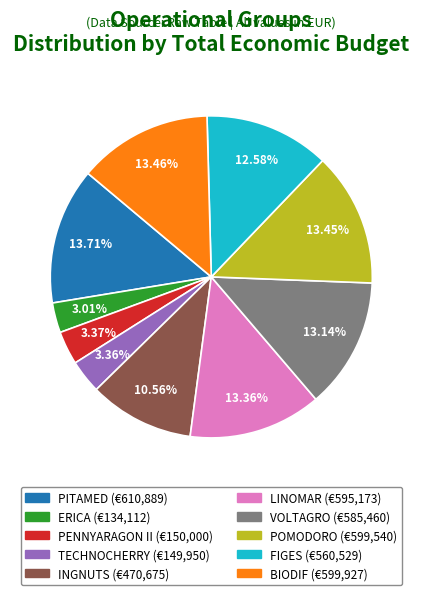

What percentage do BIODIF and VOLTAGRO together represent?

26.6%